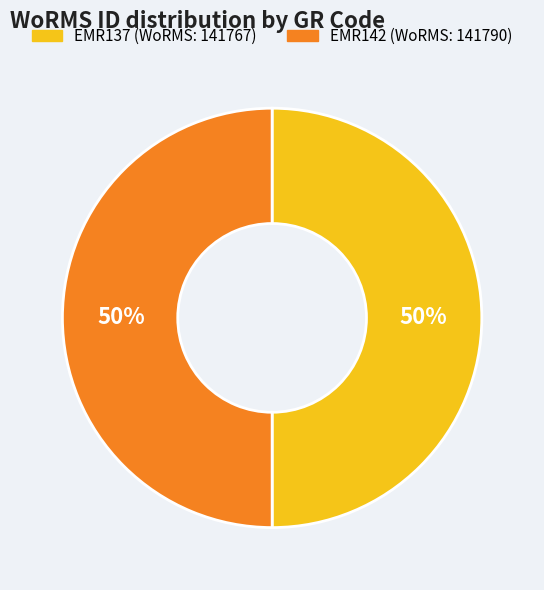

Approximately how many times larger is the value at EMR137 compared to EMR142?

1.0